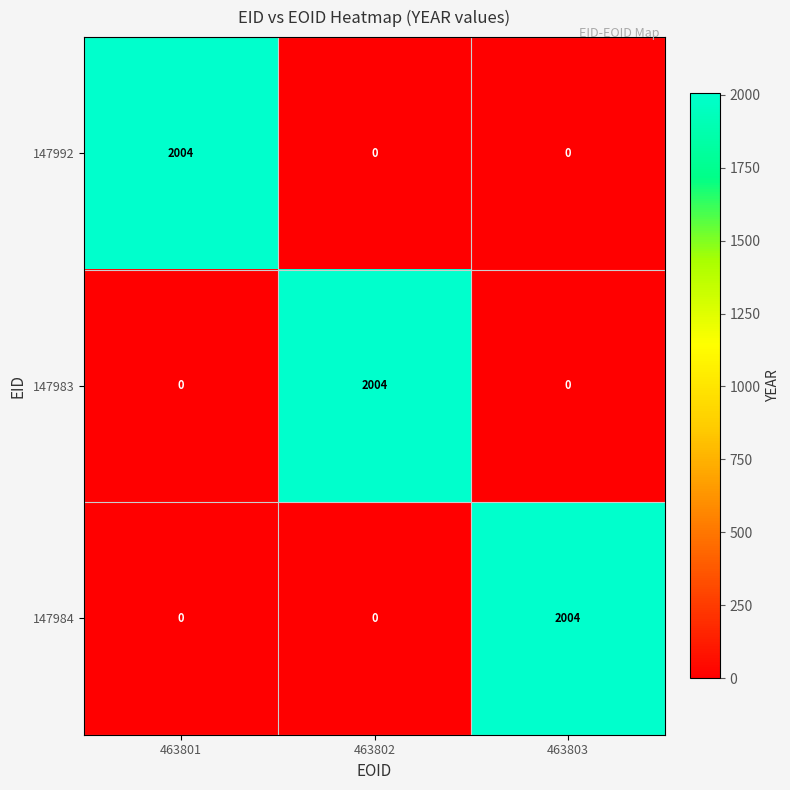

How many values in 147983 are above zero?

1